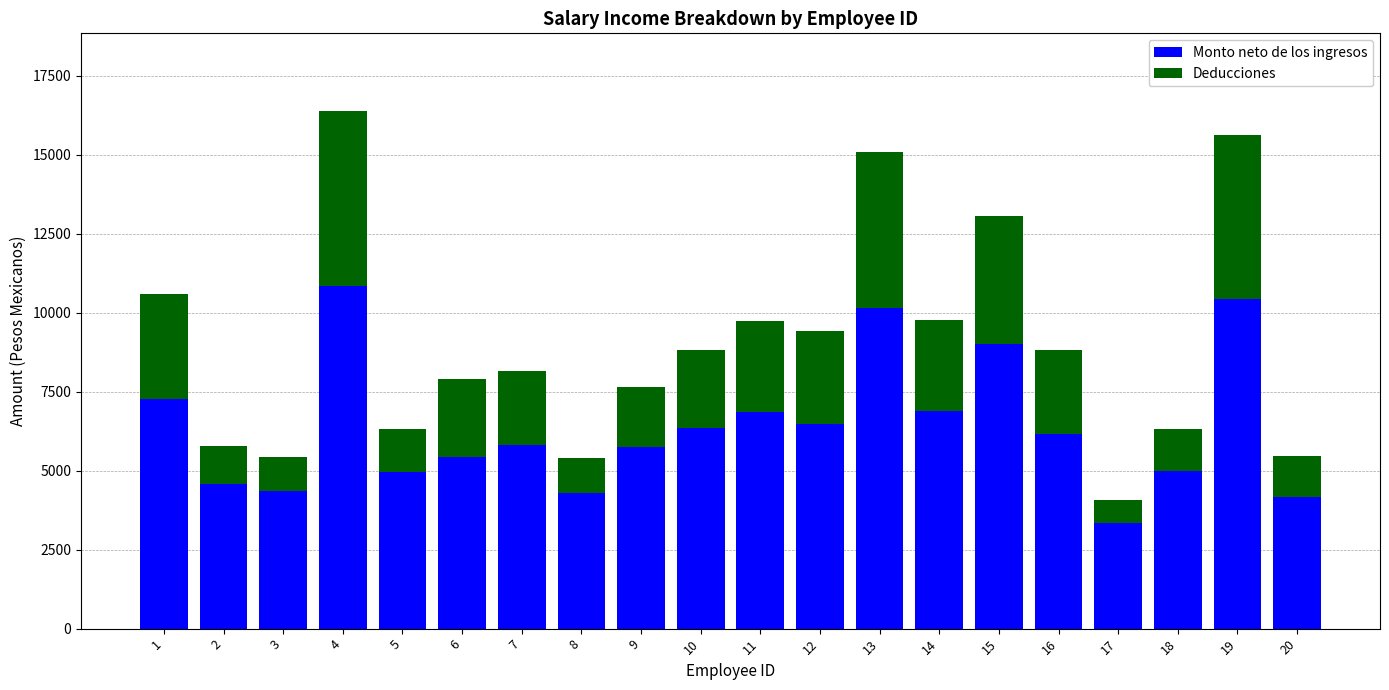

What is the minimum value for Monto neto de los ingresos?

3335.0